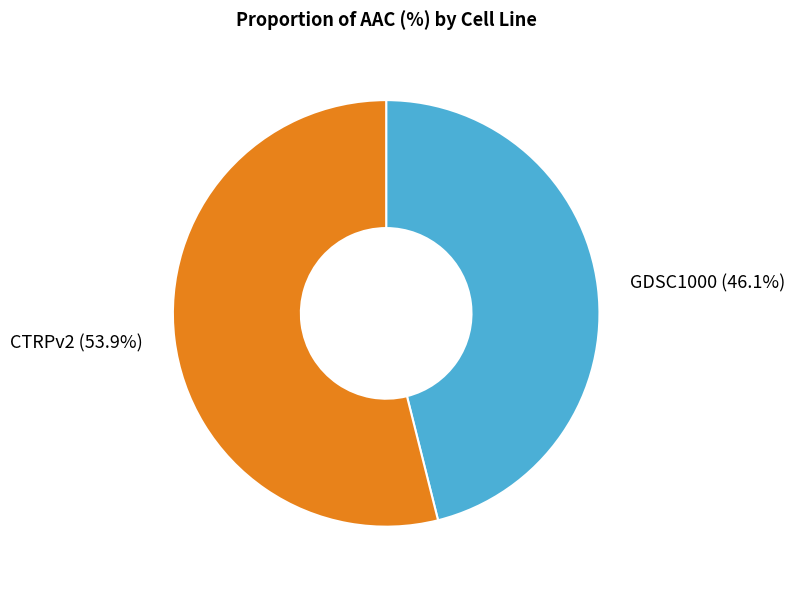

Which category has the biggest portion of the pie?

CTRPv2